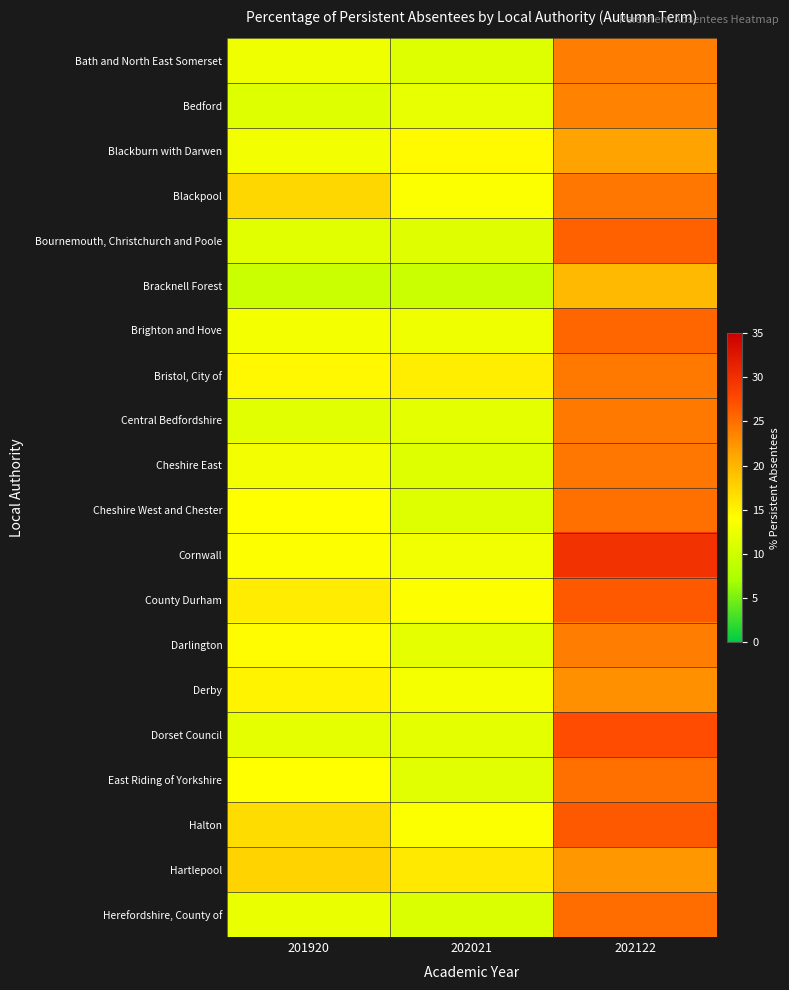

Count the number of data series in this chart.

20